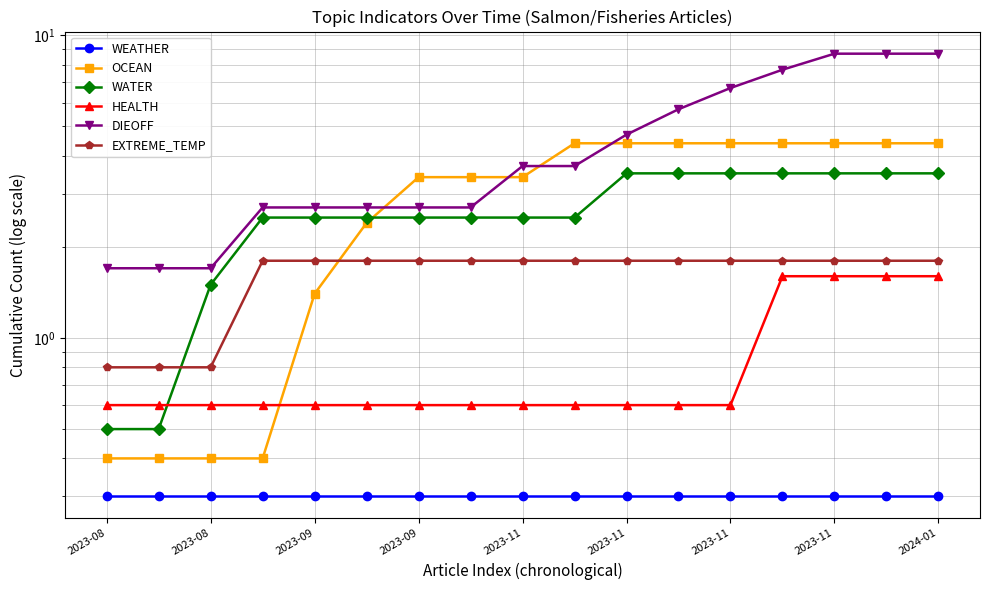

True or false: DIEOFF and EXTREME_TEMP intersect in this chart.

False